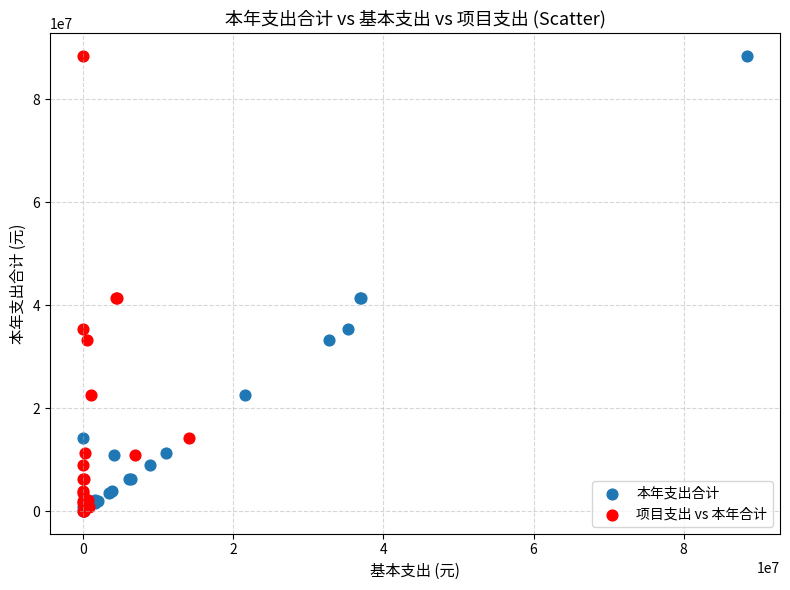

What are all the series names shown in the legend?

本年支出合计, 项目支出 vs 本年合计